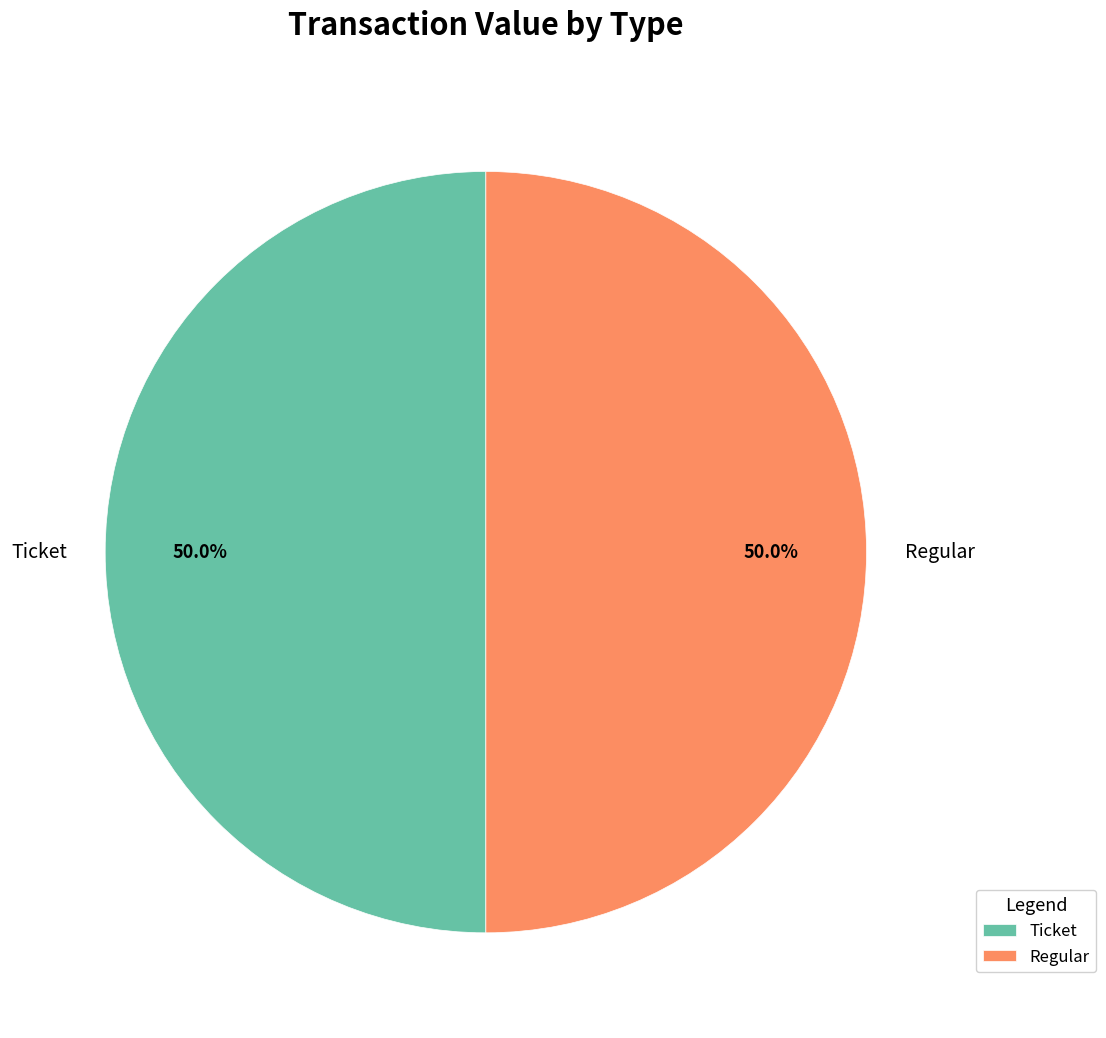

Approximately how many times larger is the value at Regular compared to Ticket?

1.0